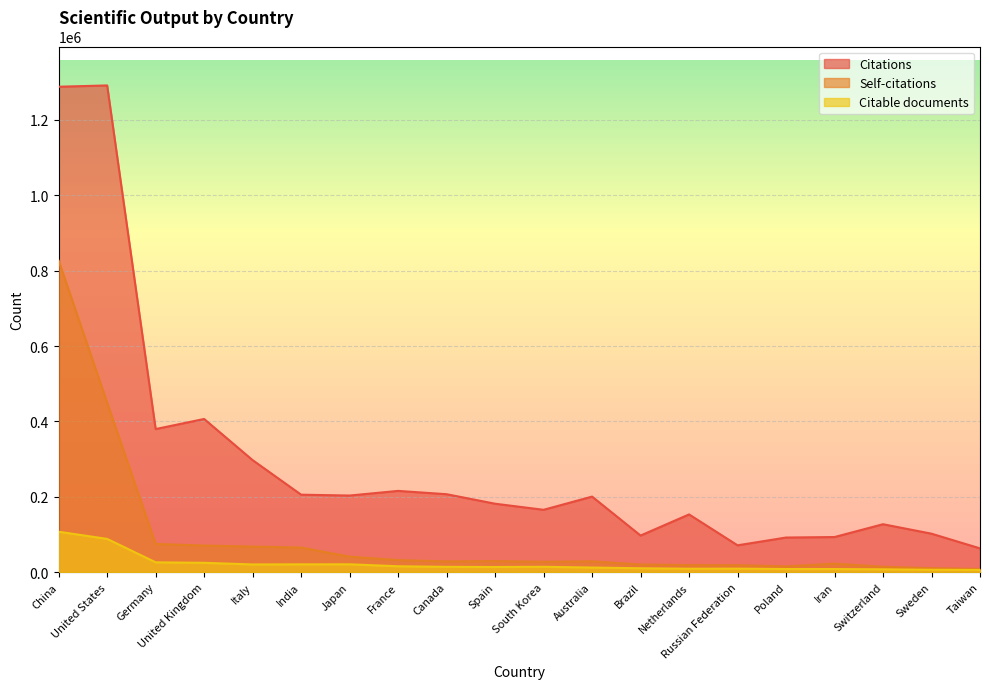

True or false: Self-citations and Citations cross at least once.

False